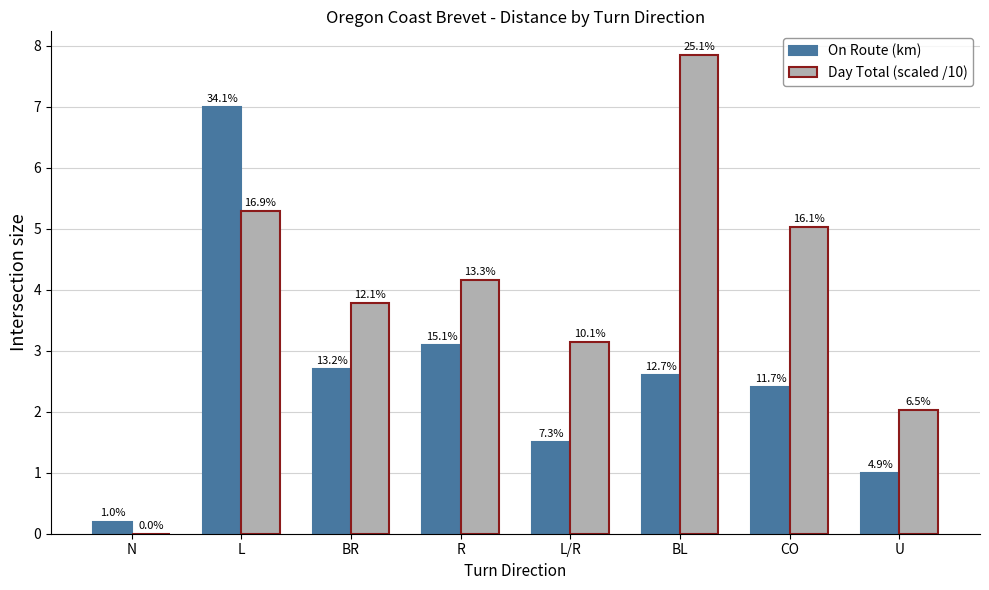

At how many categories does at least one series exceed 6?

2